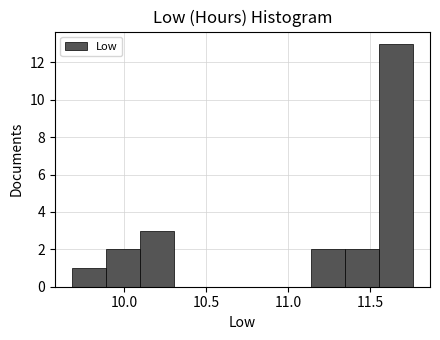

Reading left to right, transcribe this chart: for each bar, give the range it covers on the x-axis and its height. Neither the bar edges nor the heights are printed on the chart, so give them approximately, as read against the axes.

9.70 to 9.90: 1
9.90 to 10.10: 2
10.10 to 10.30: 3
10.30 to 10.50: 0
10.50 to 10.70: 0
10.70 to 10.95: 0
10.95 to 11.15: 0
11.15 to 11.35: 2
11.35 to 11.55: 2
11.55 to 11.75: 13